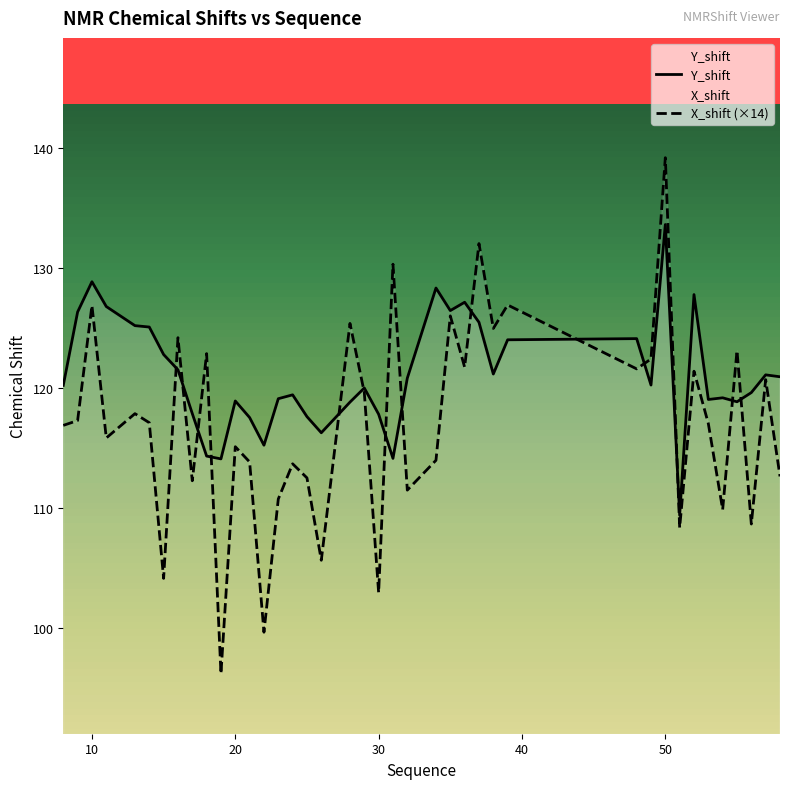

How many lines are shown in the chart?

2